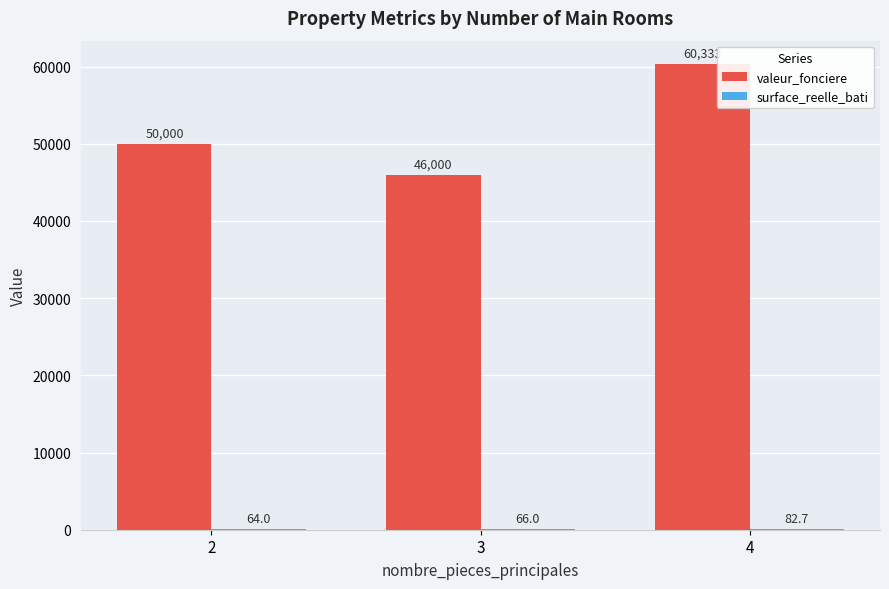

What is the average value of the valeur_fonciere series?

52111.1